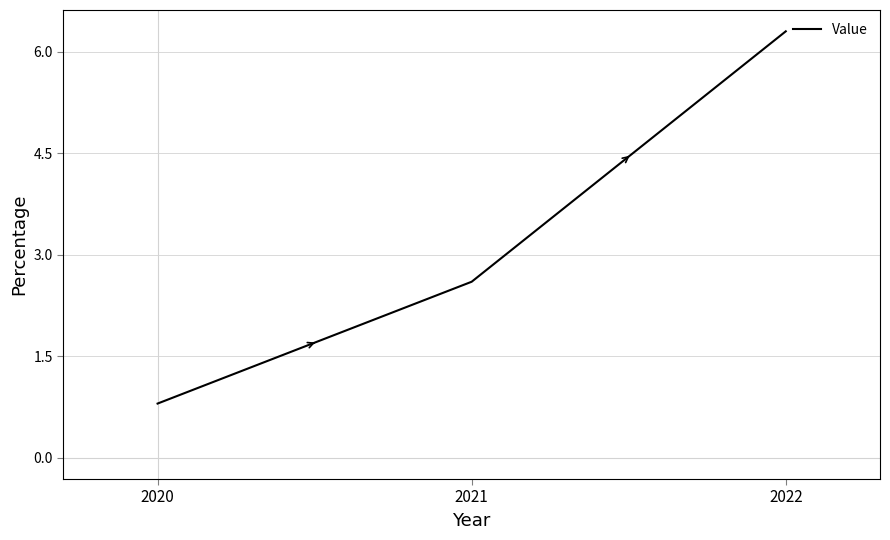

At which label is the value closest to 3?

2021